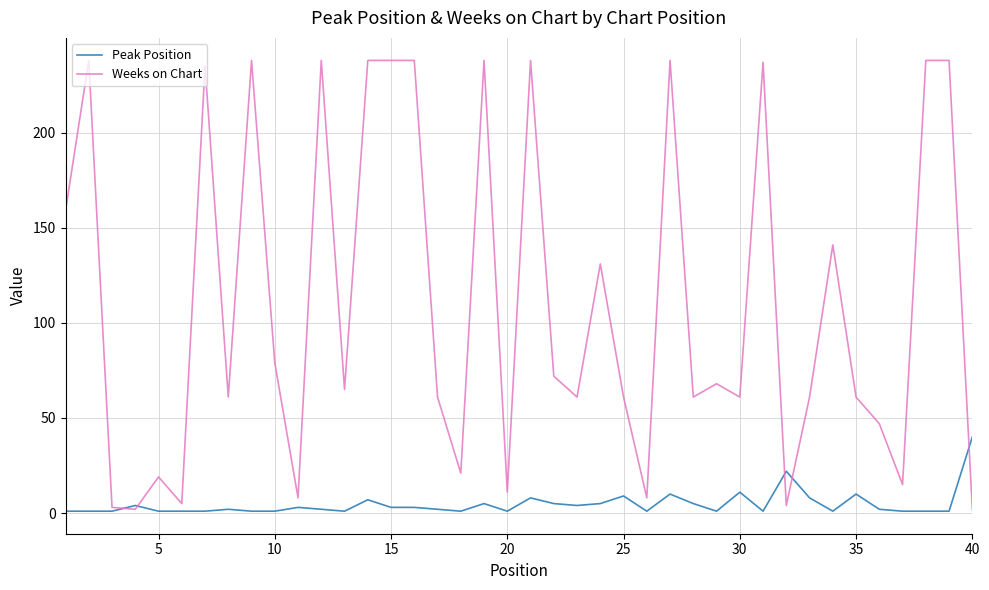

Which series has the widest spread of values?

Weeks on Chart